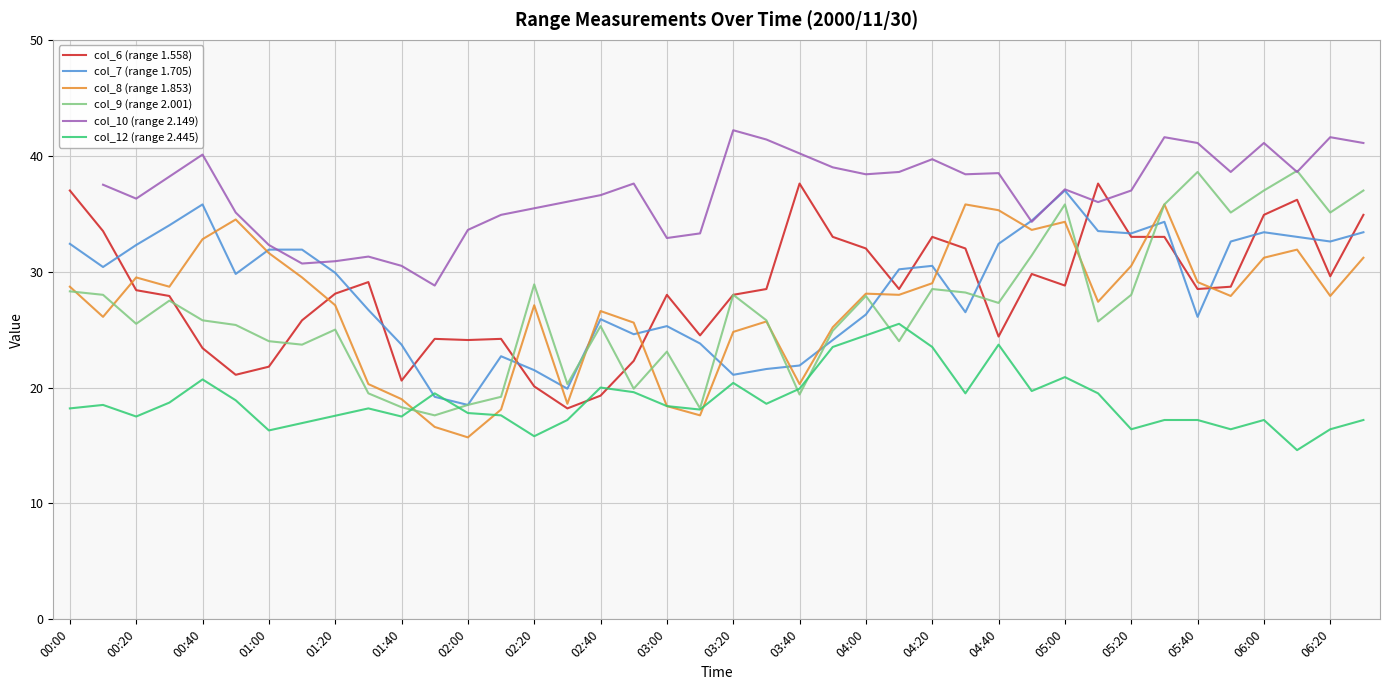

What is the lowest value of the col_9 (range 2.001) series?

17.6